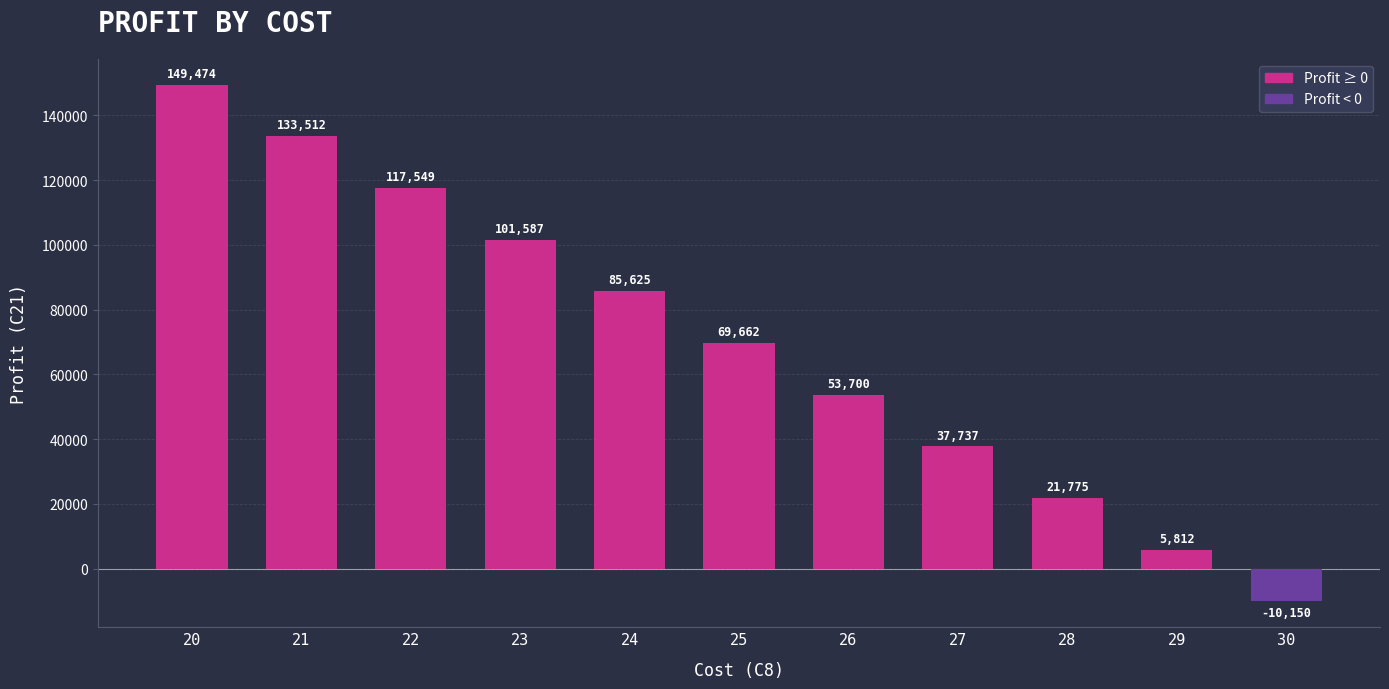

Between 22 and 30, which is larger?

22